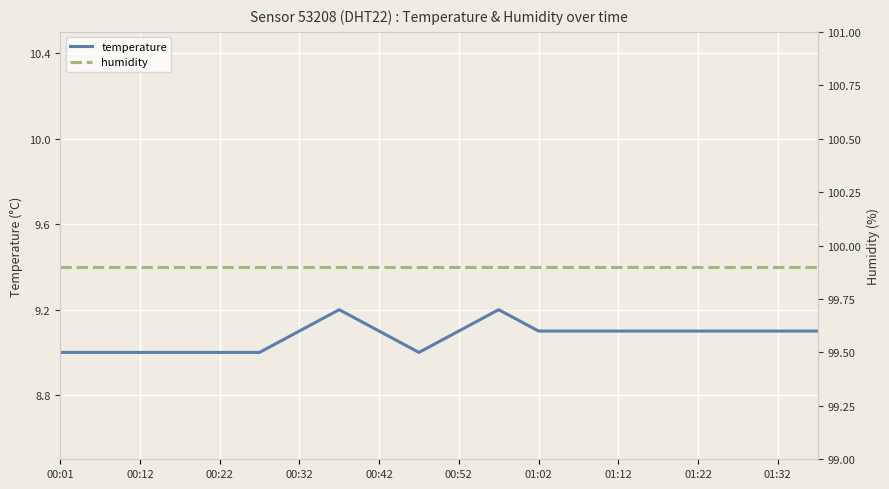

Is it true that temperature equals 2.9 at 01:02?

False